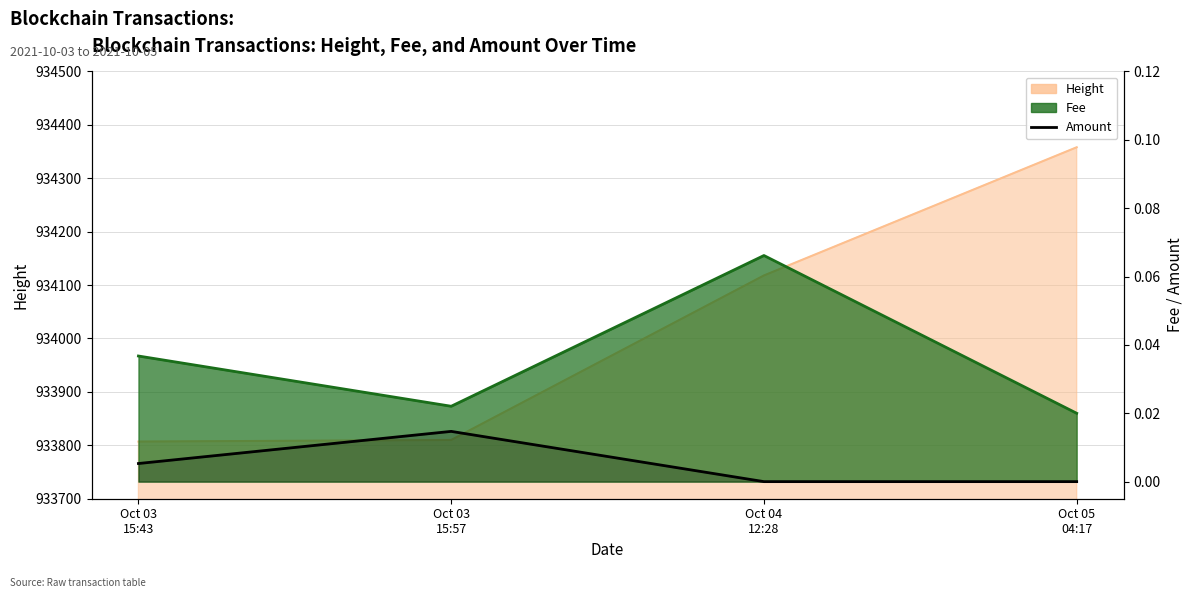

How many lines are shown in the chart?

1